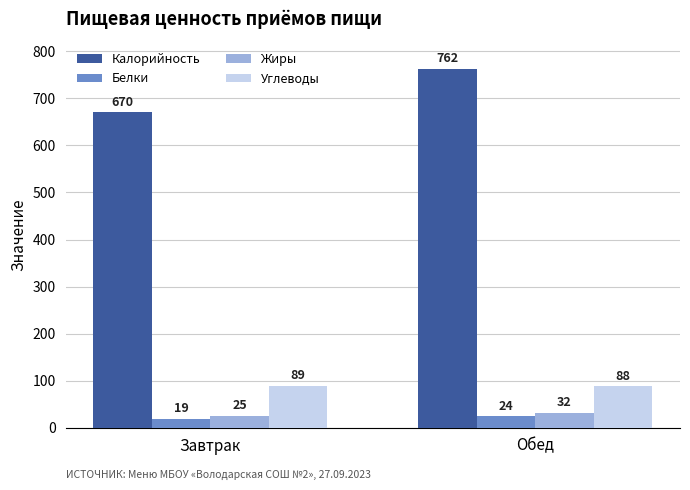

What is the difference between the Жиры values at Завтрак and Обед?

7